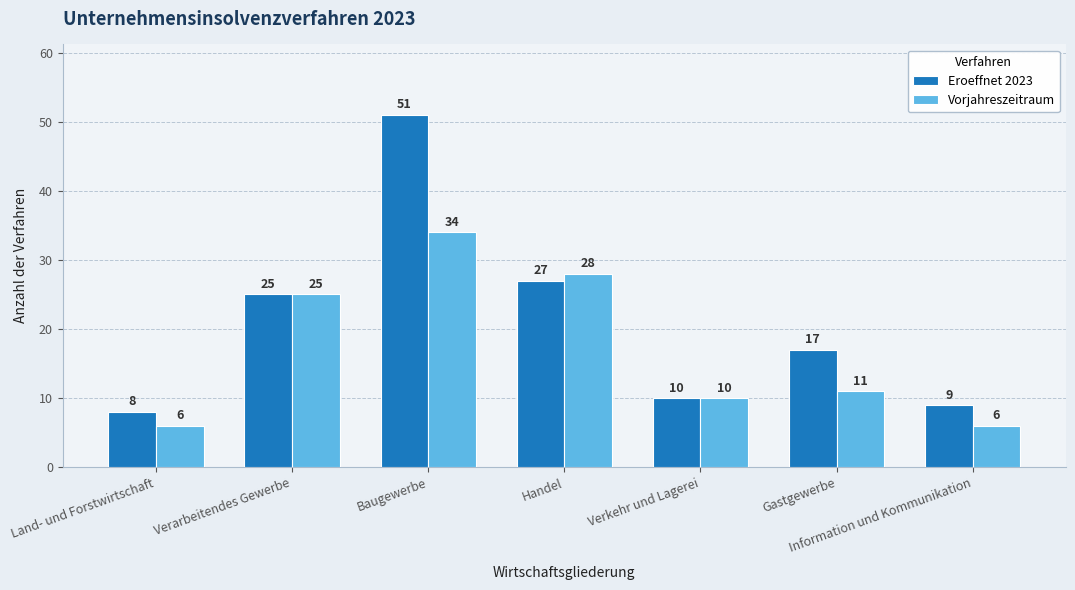

The value of Eroeffnet 2023 at Verkehr und Lagerei is 2. True or false?

False